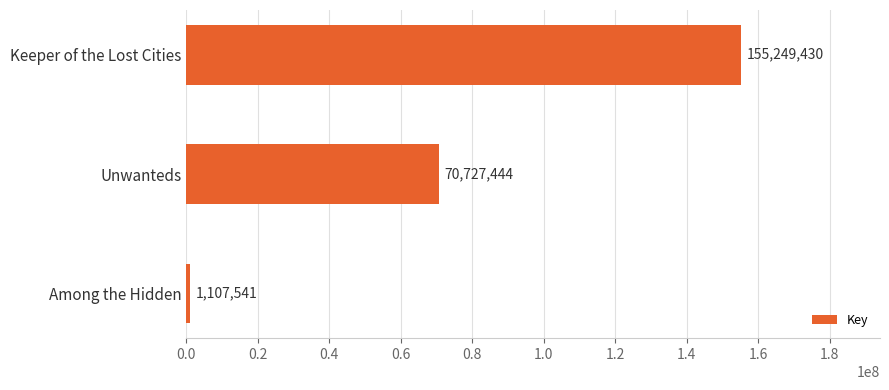

What is the average value?

75694805